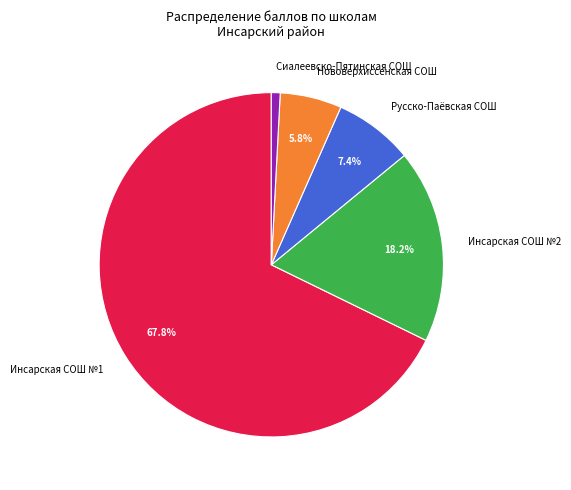

To the nearest percent, what is the difference between the largest and smallest slice percentages?

67%